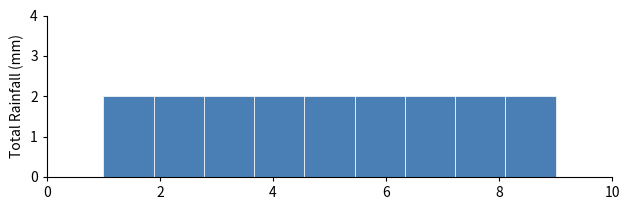

Reading left to right, list every bar in this chart as the range it spans on the x-axis followed by its height. Neither the bar edges nor the heights are printed on the chart, so give them approximately, as read against the axes.

1.0 to 1.8: 2
1.8 to 2.8: 2
2.8 to 3.6: 2
3.6 to 4.6: 2
4.6 to 5.4: 2
5.4 to 6.4: 2
6.4 to 7.2: 2
7.2 to 8.2: 2
8.2 to 9.0: 2